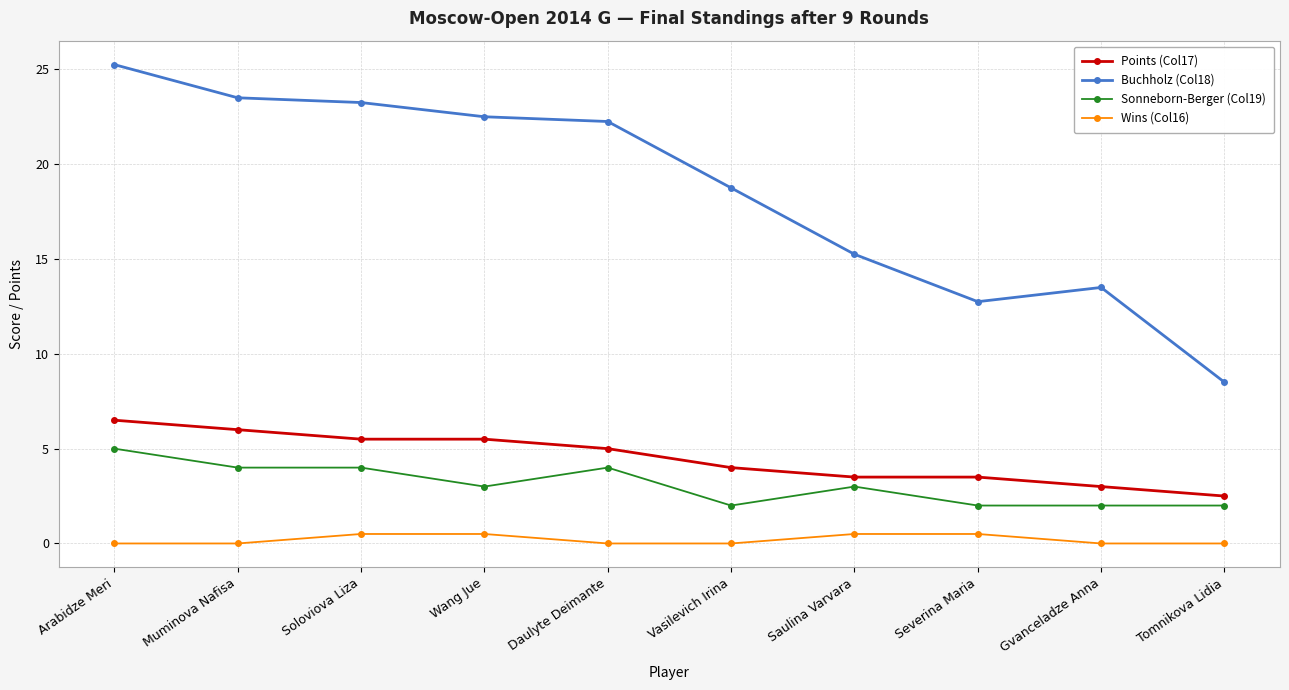

True or false: Wins (Col16) and Buchholz (Col18) cross at least once.

False